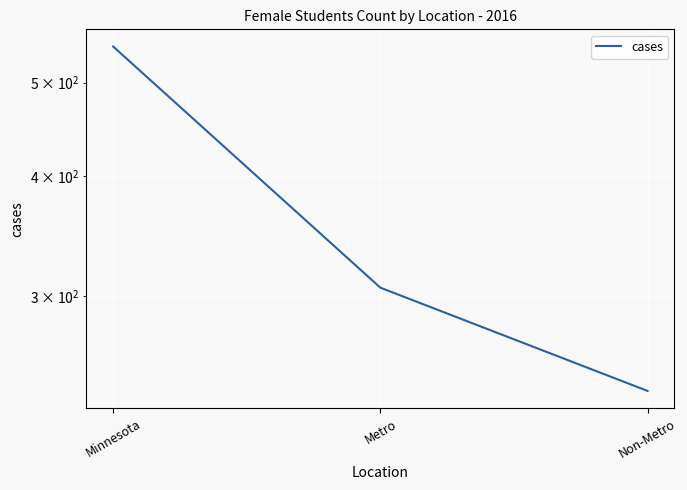

The chart shows a value of 545 at Minnesota. True or false?

True